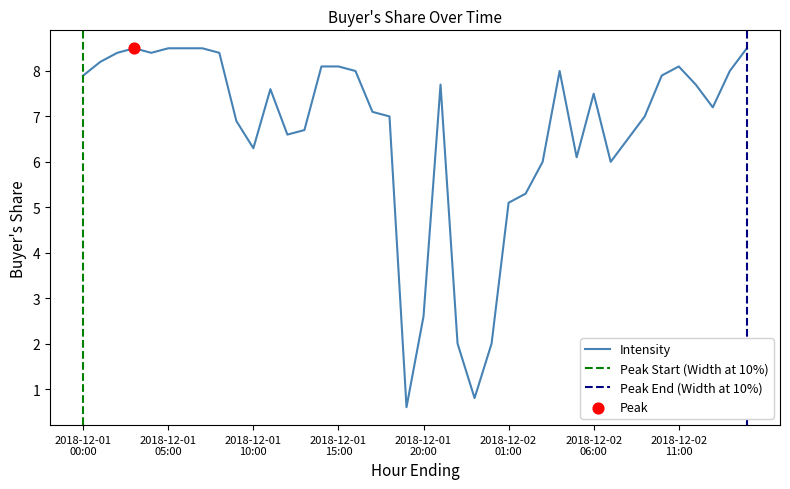

Between 2018-12-02 07:00 and 2018-12-01 09:00, which is larger?

2018-12-01 09:00